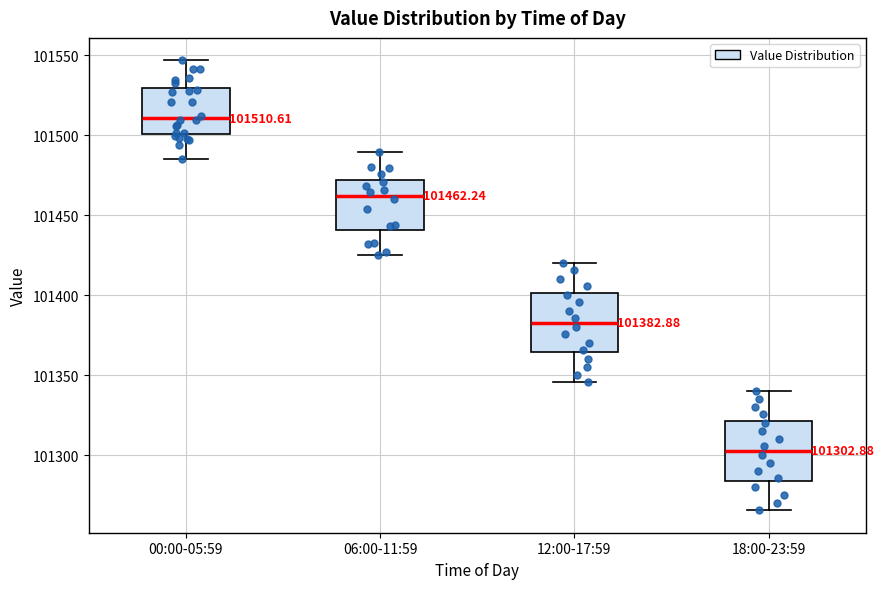

Which box has the highest median line?

00:00-05:59